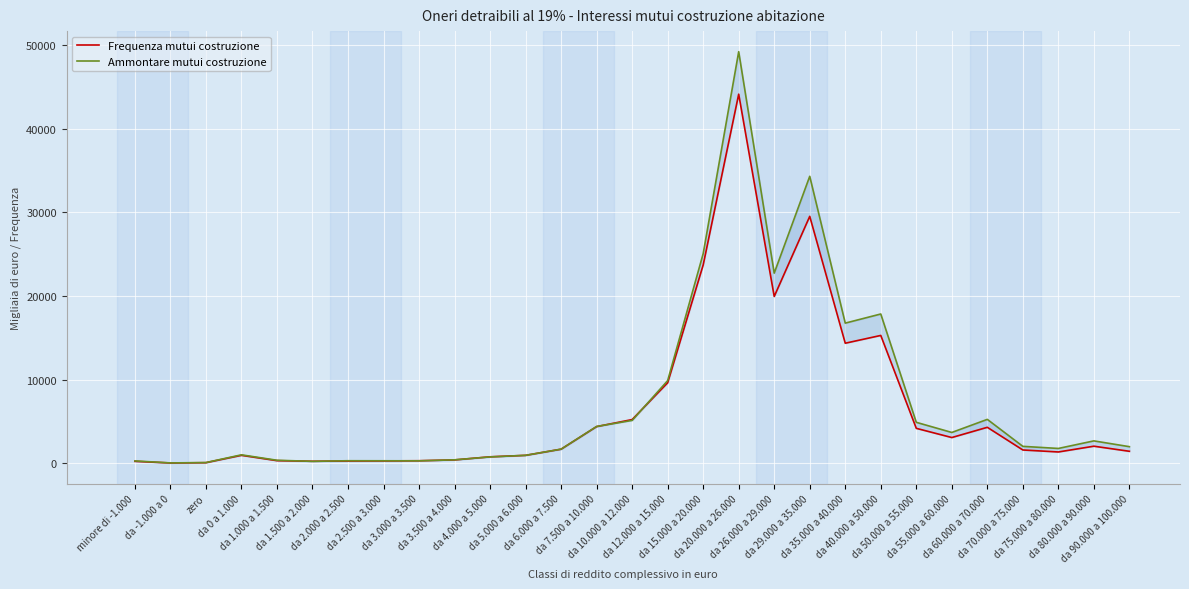

True or false: Ammontare mutui costruzione has a value of 1050 at da 4.000 a 5.000.

False